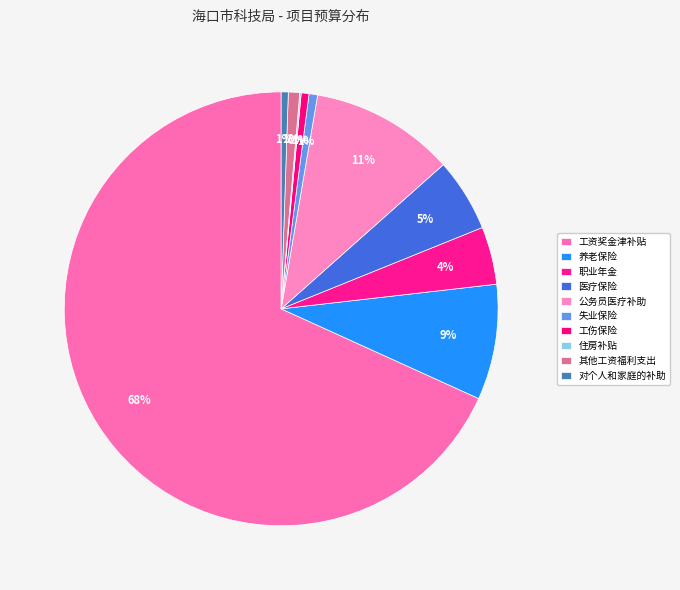

True or false: 养老保险 accounts for 9% of the total.

True